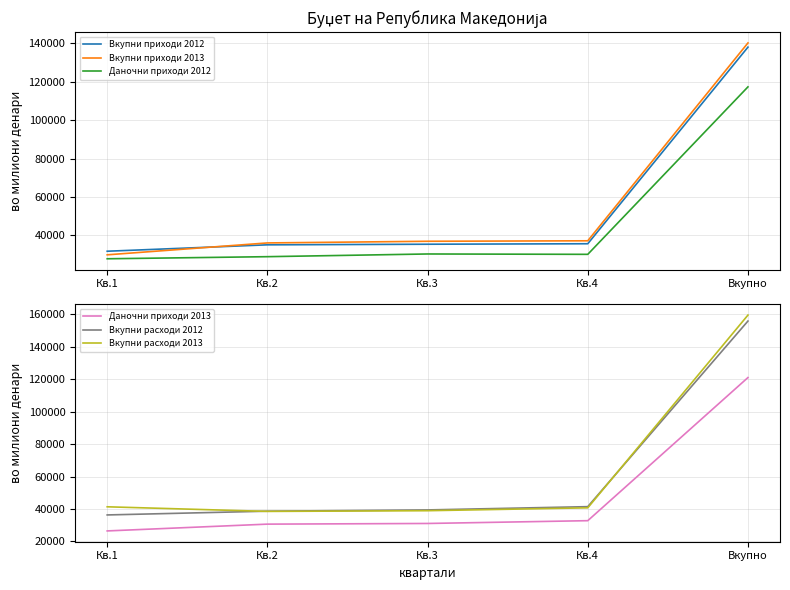

What is the greatest value displayed?

159520